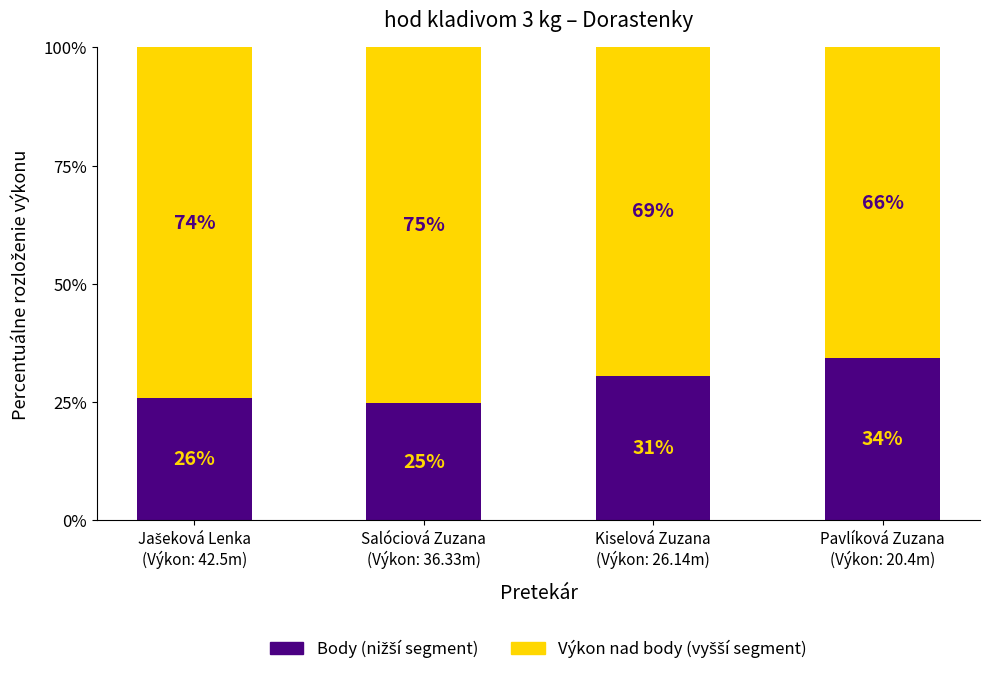

What is the difference between the Body (nižší segment) values at Pavlíková Zuzana
(Výkon: 20.4m) and Jašeková Lenka
(Výkon: 42.5m)?

8.4